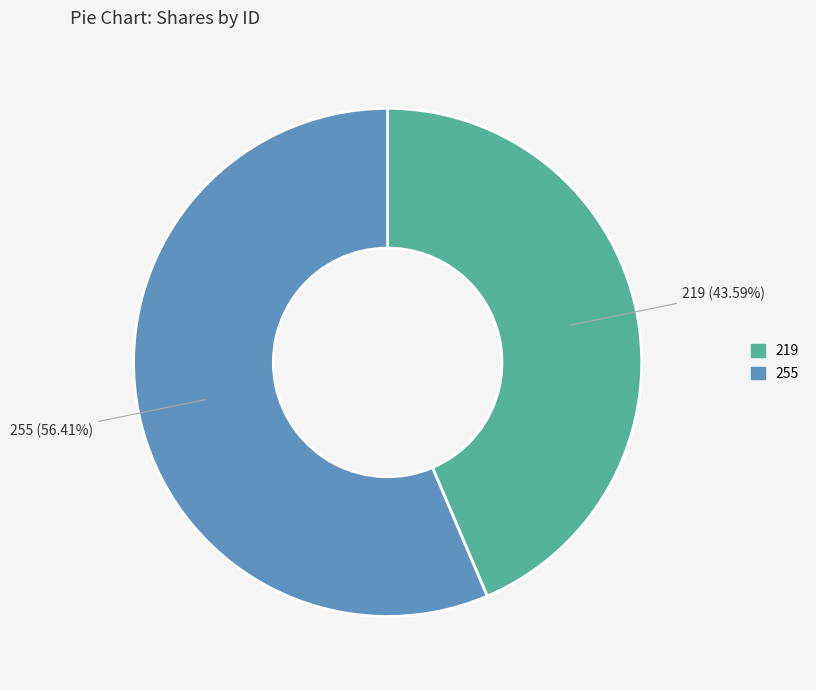

How many segments does this pie chart have?

2